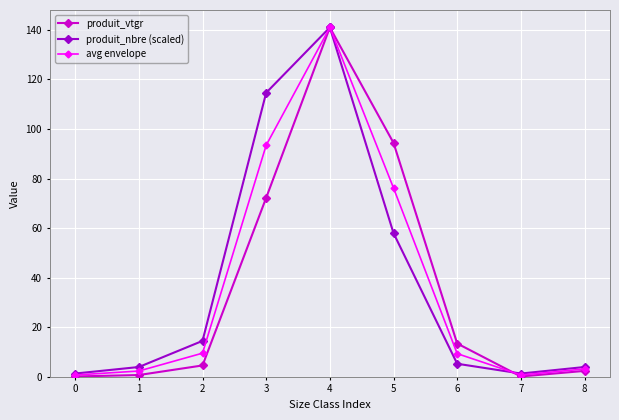

True or false: produit_vtgr has a value of 94.4 at 5.

True